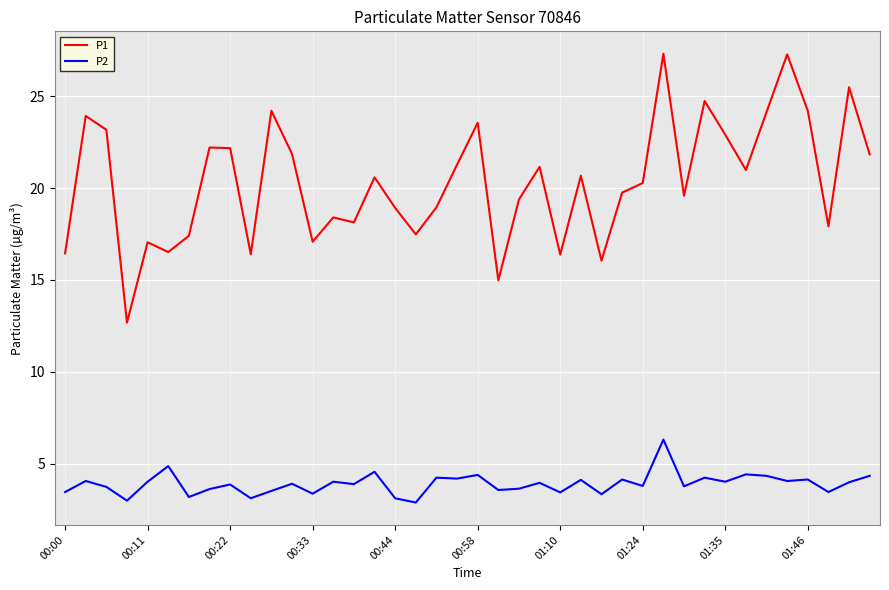

What is the highest value of the P2 series?

6.3